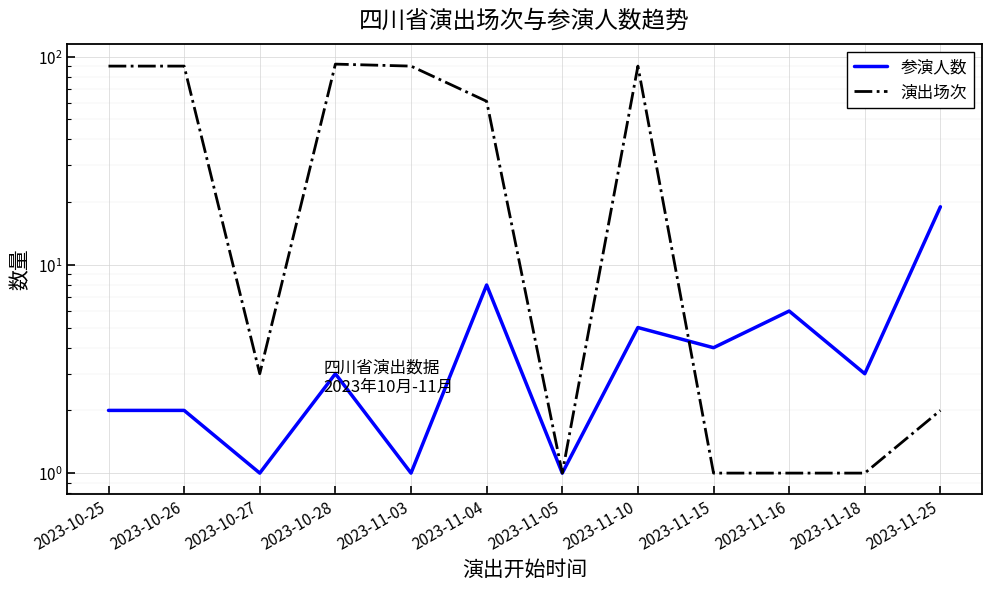

What position from the left is 2023-10-27?

3